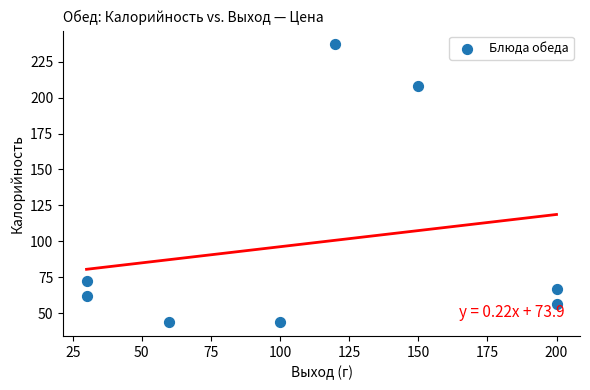

What is the average Y value?

98.8